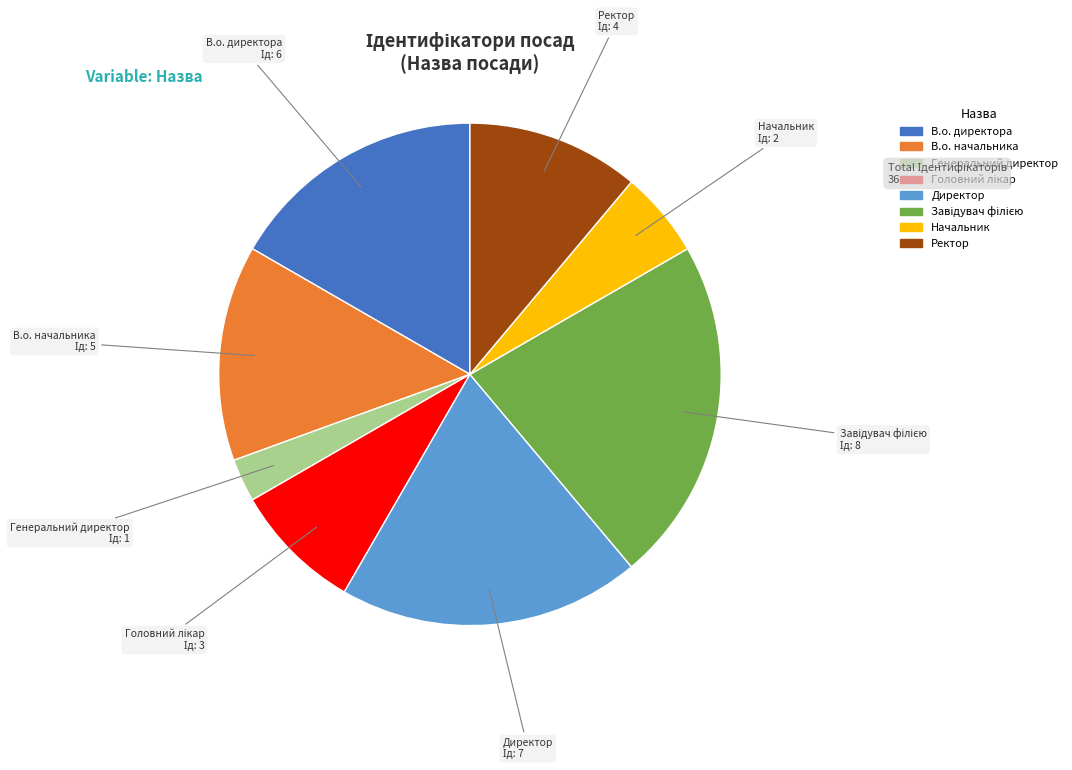

Is the sum of В.о. начальника and В.о. директора greater than half?

No